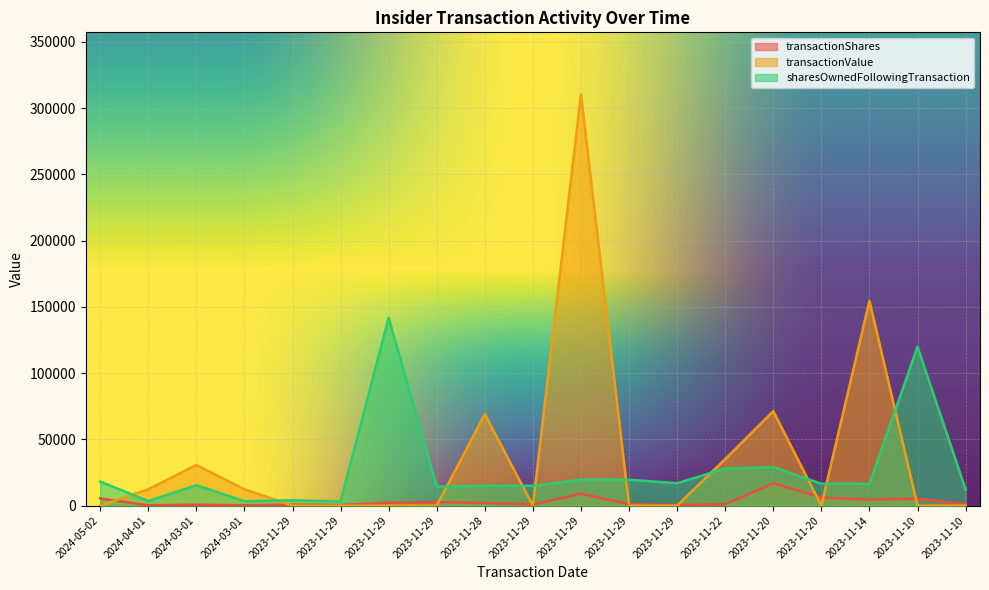

At which label is sharesOwnedFollowingTransaction closest to 72407?

2023-11-20